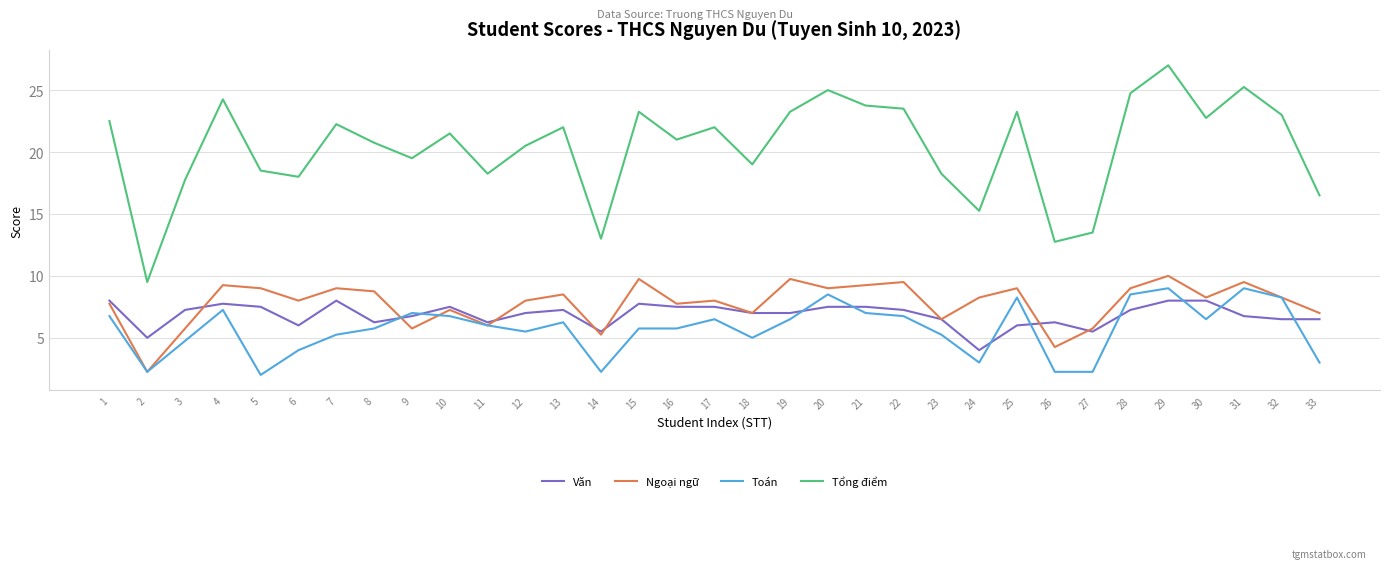

Rank the series at 15 from highest to lowest value.

Tổng điểm, Ngoại ngữ, Văn, Toán